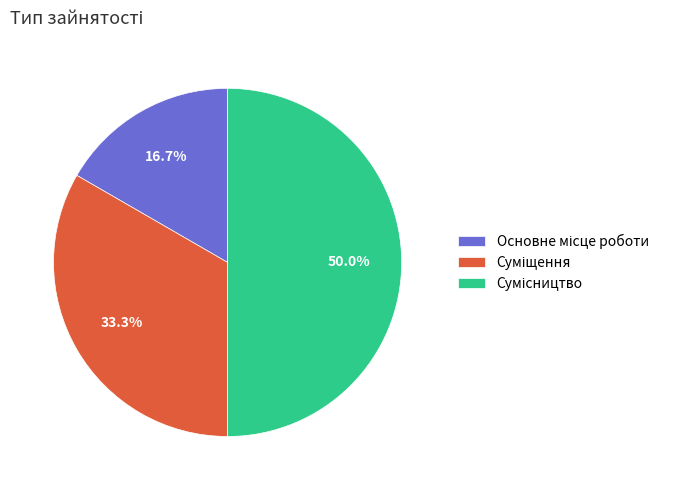

Which slice is the smallest?

Основне місце роботи